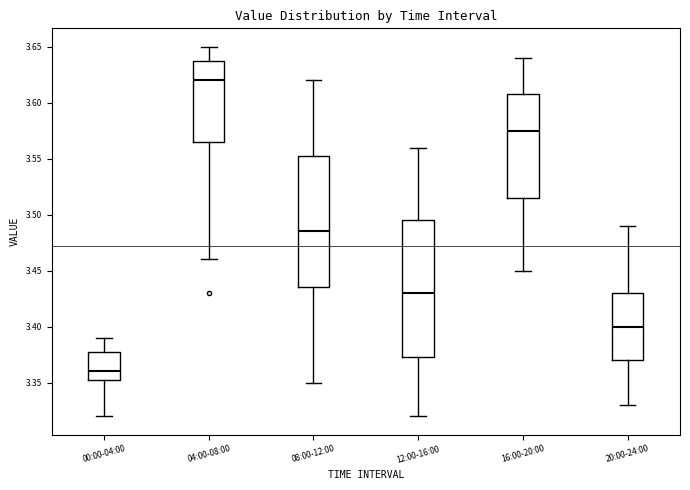

Where does the upper whisker of the box for 04:00-08:00 end on the y-axis? The values are not printed on the chart, so give them approximately, as read against the axis.

3.650